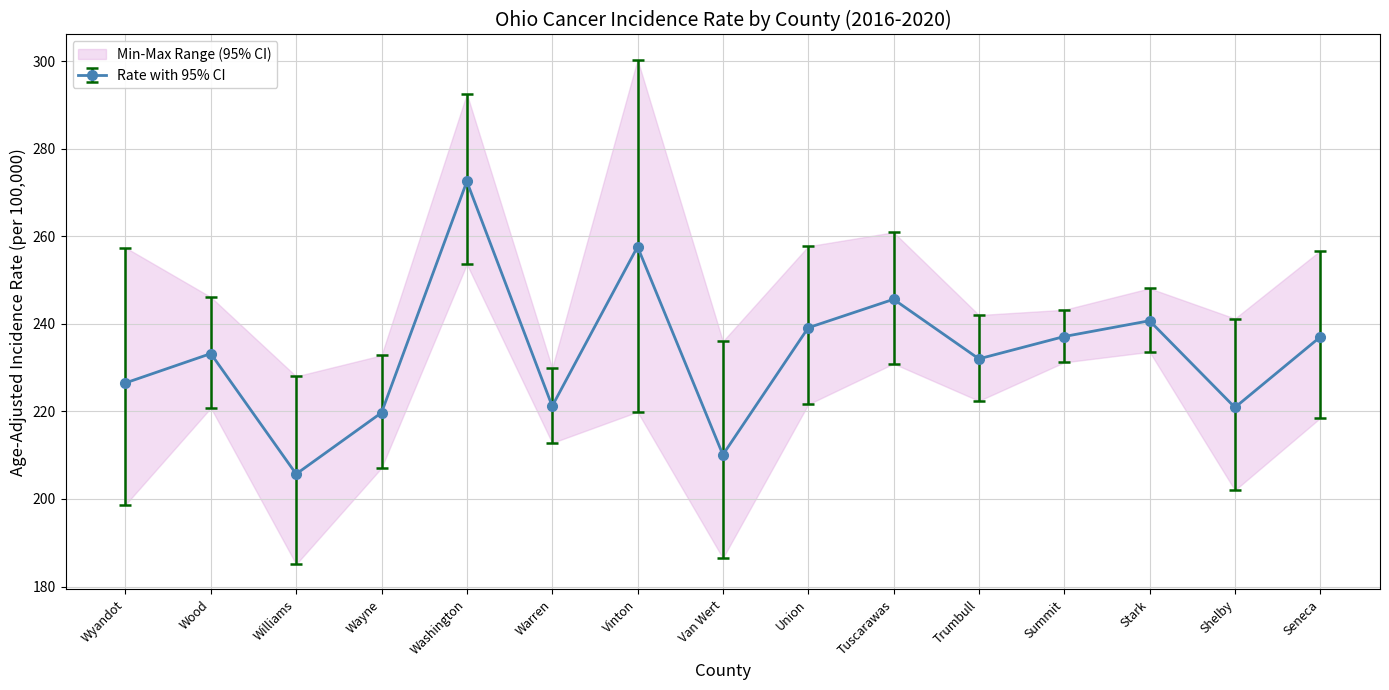

At which label is Age-Adjusted Rate closest to 239?

Union